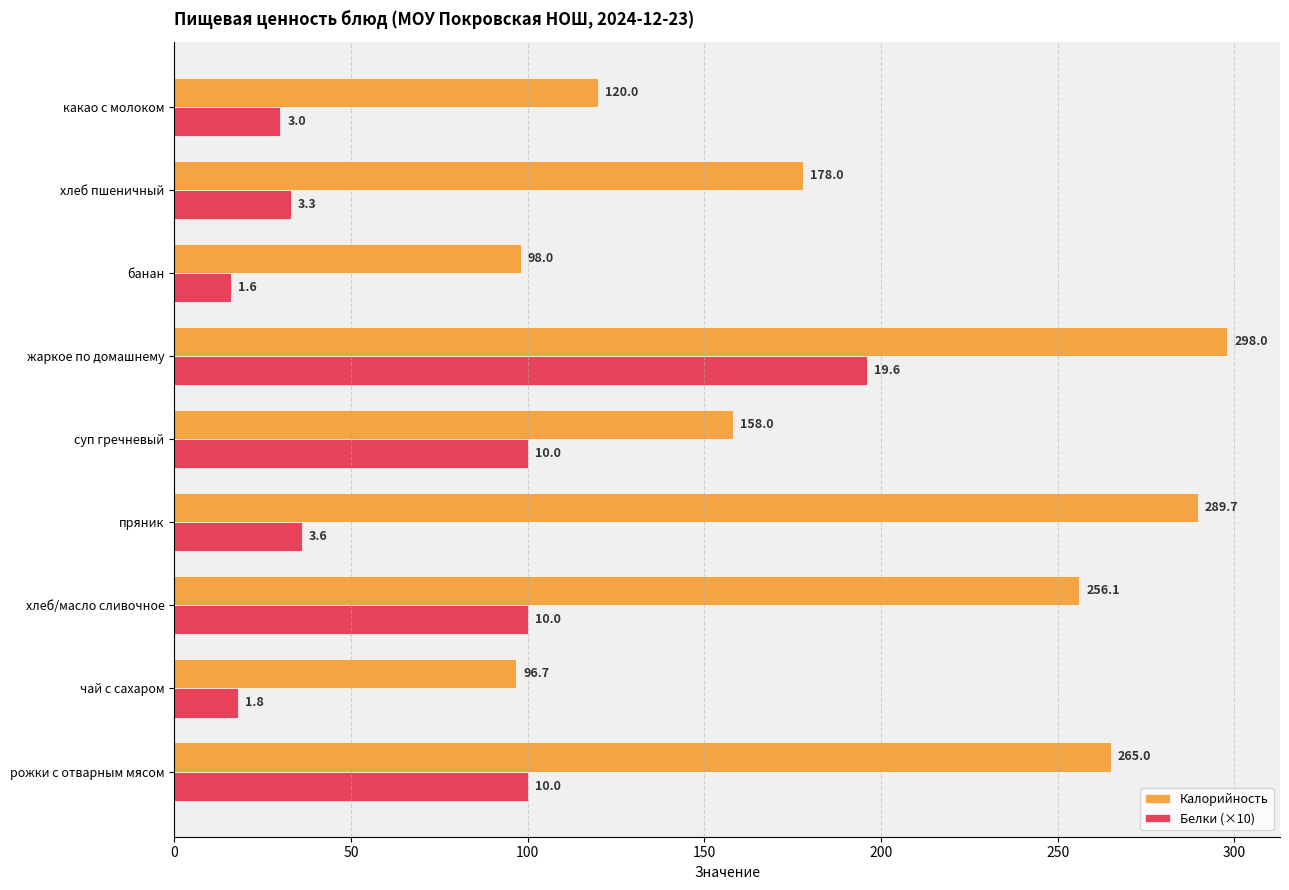

How many data points in Калорийность are less than 178?

4